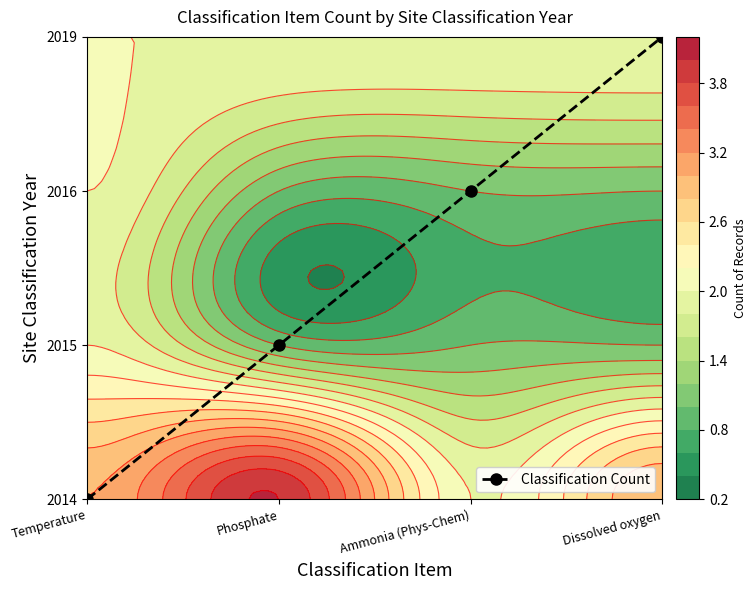

Which label corresponds to the smallest value in the chart?

Temperature